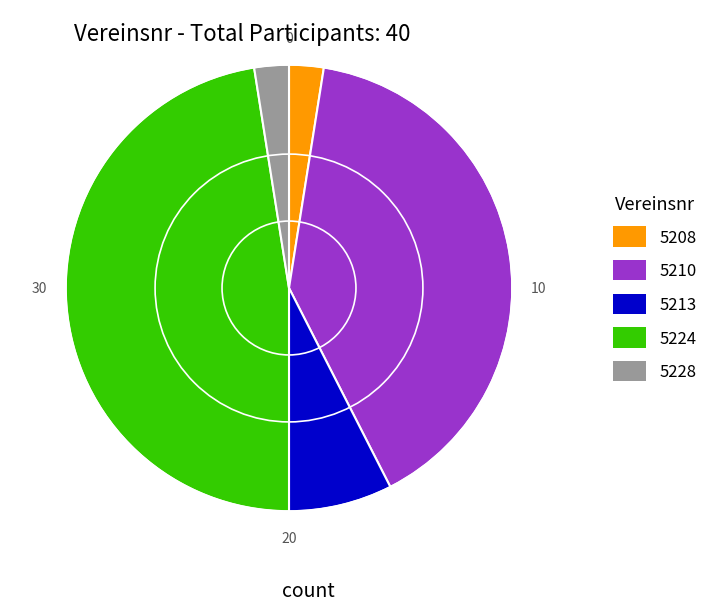

Is it true that 5208 is 14% of the pie?

False